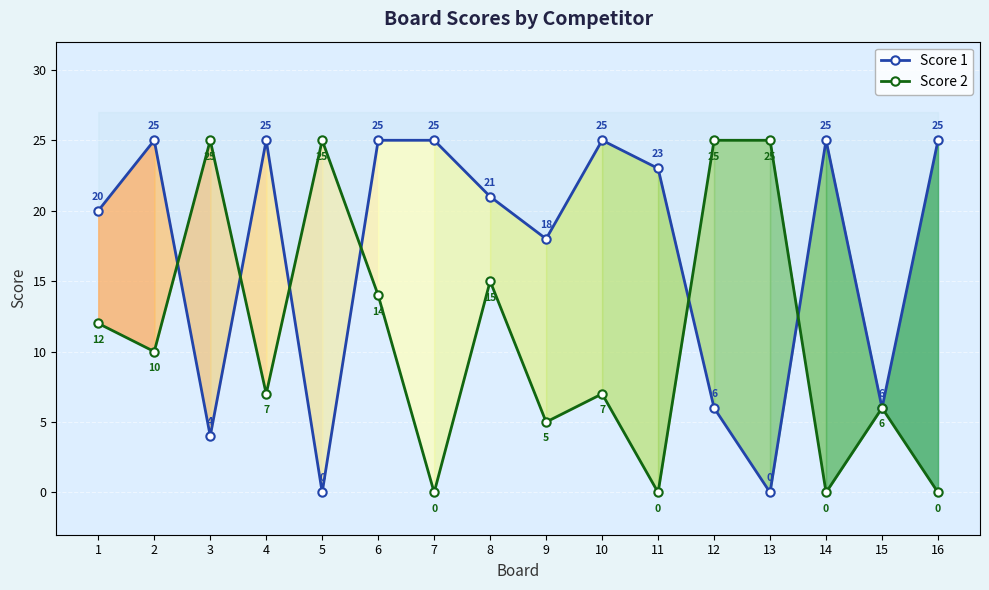

What is the difference between the maximum and minimum values in the Score 1 series?

25